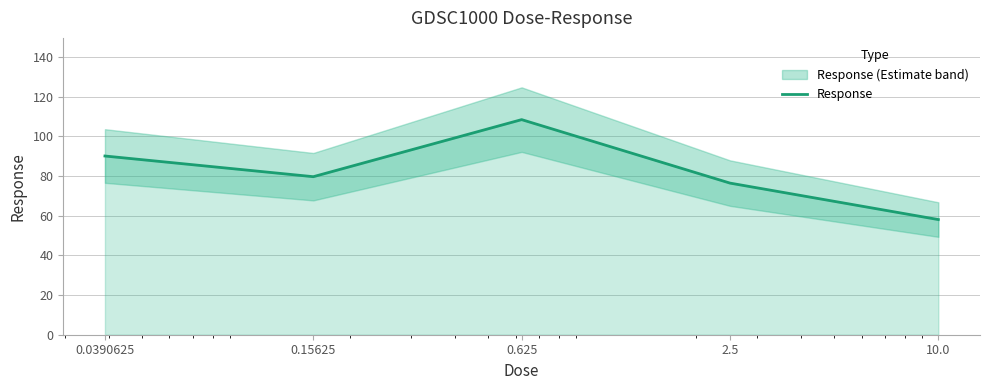

List the labels in order of value, largest first.

0.625, 0.0390625, 0.15625, 2.5, 10.0